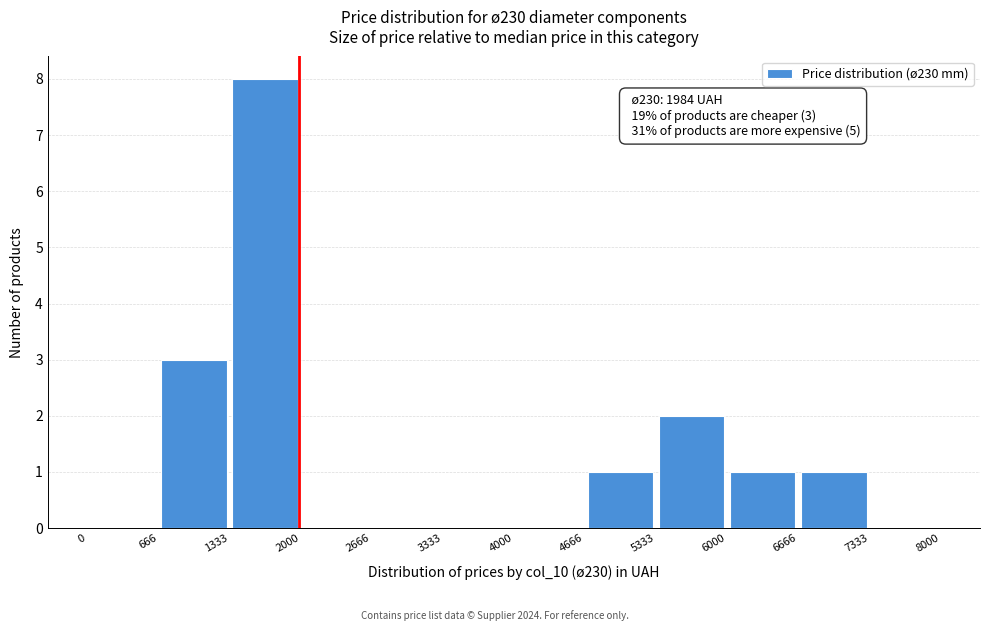

Over which range of the x-axis is the bar tallest?

1333 to 2000